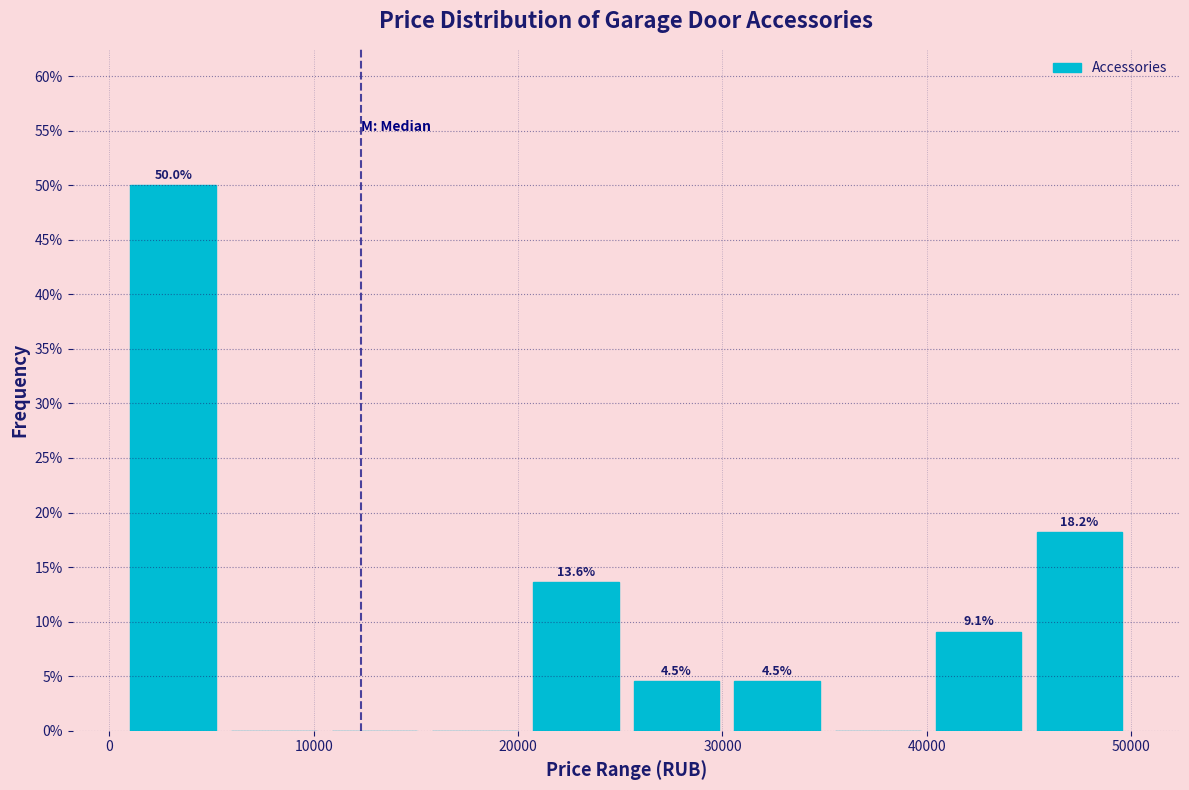

Which range on the x-axis has the tallest bar?

1000 to 6000